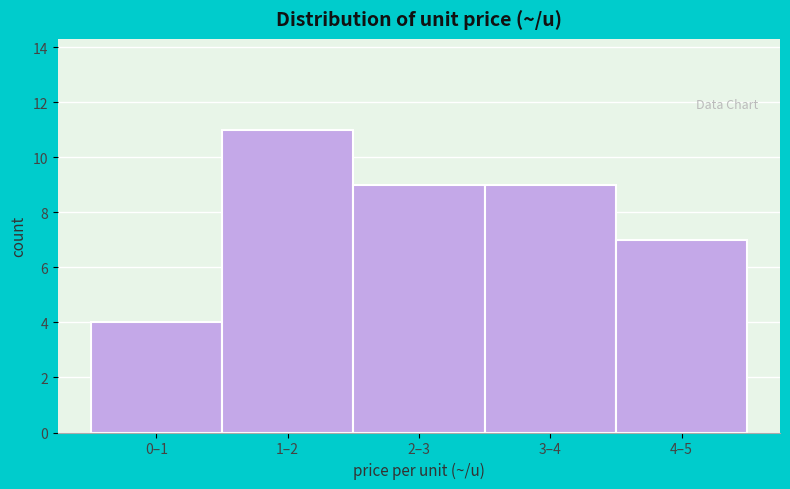

Reading right to left, extract all data points from this chart.

4–5=7	3–4=9	2–3=9	1–2=11	0–1=4